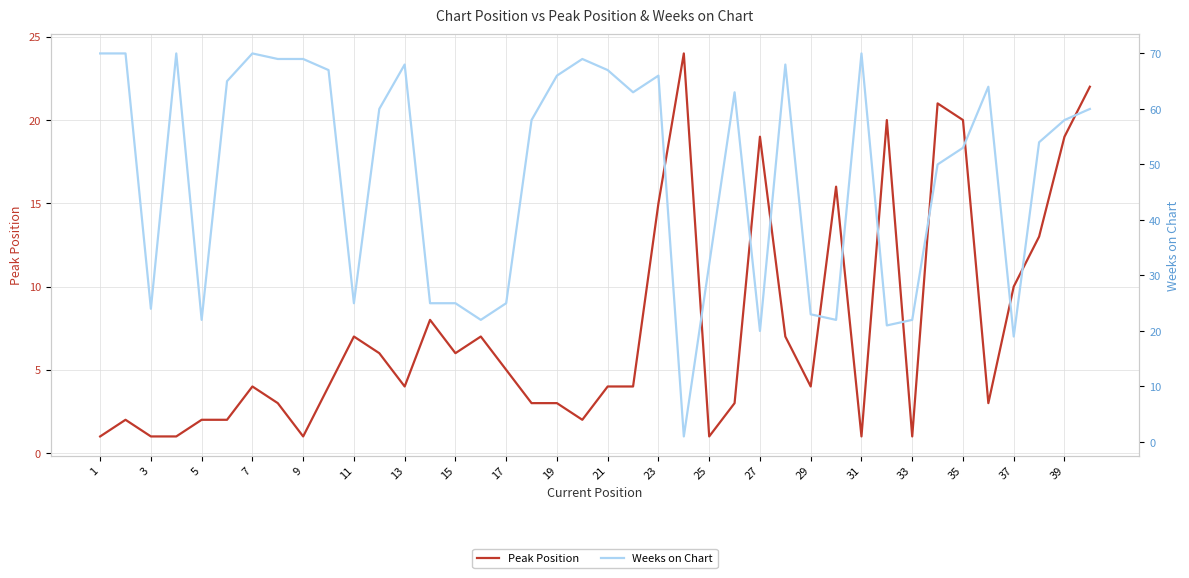

Rank the series by their average value, from highest to lowest.

Weeks on Chart, Peak Position